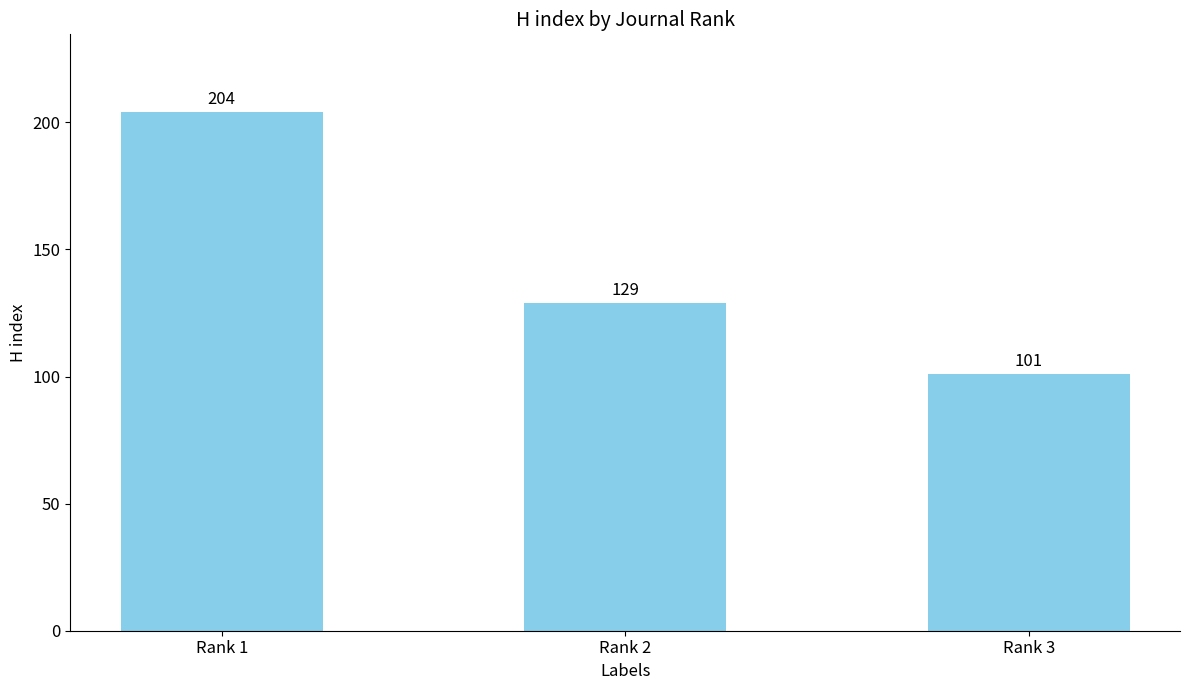

What is the ratio of the value at Rank 3 to the value at Rank 1?

0.5